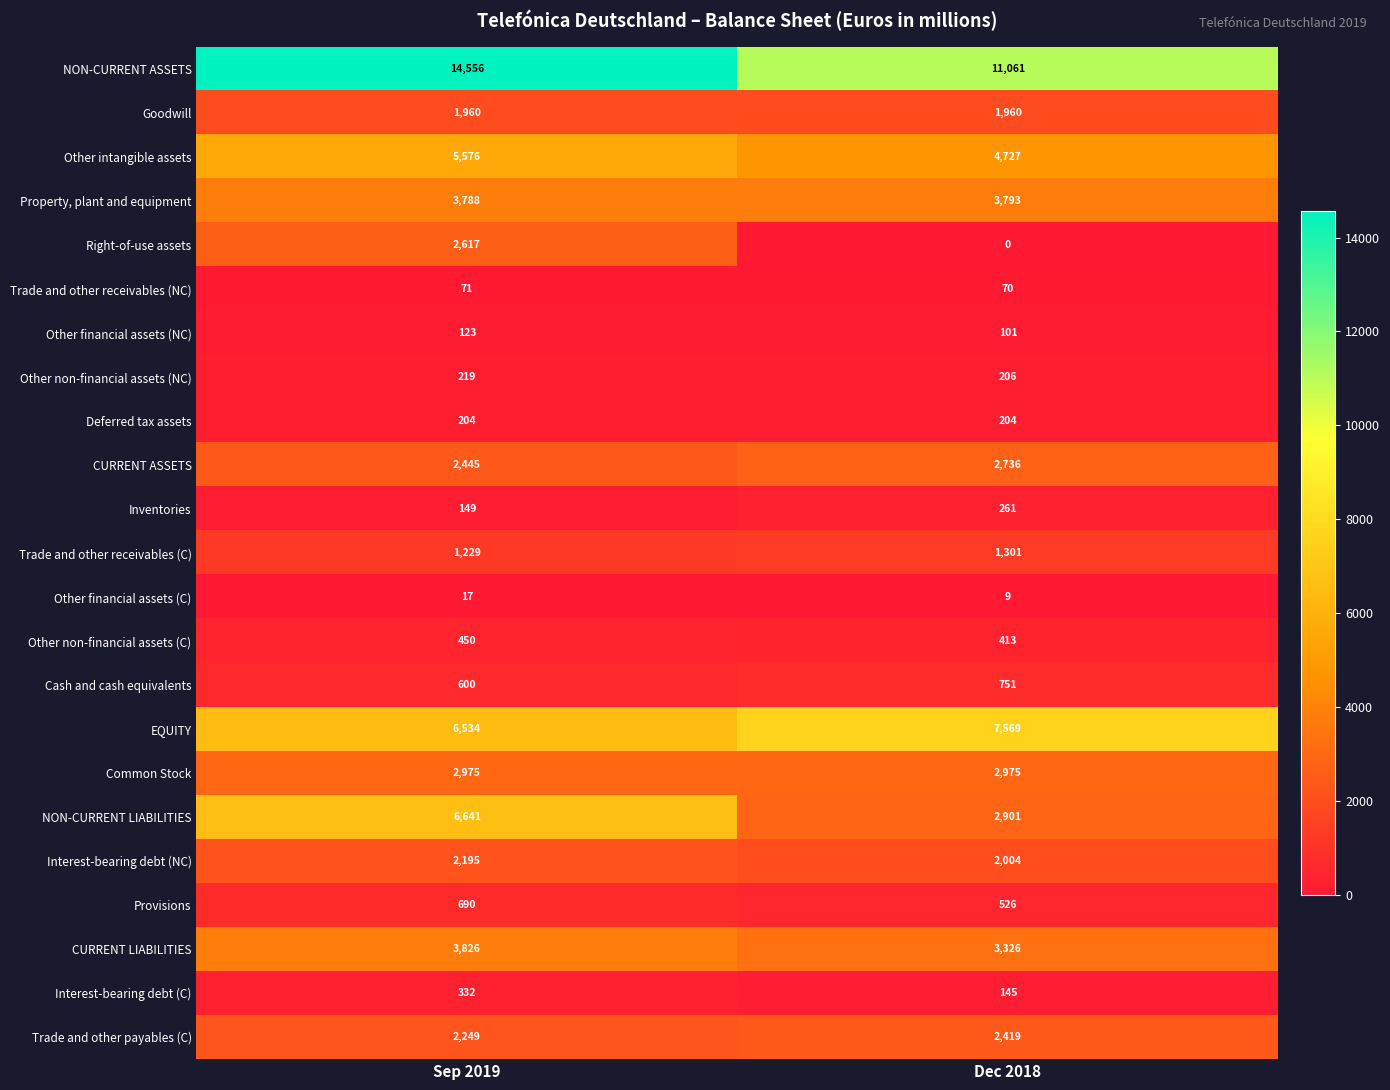

Which series changed the most between Sep 2019 and Dec 2018?

NON-CURRENT LIABILITIES